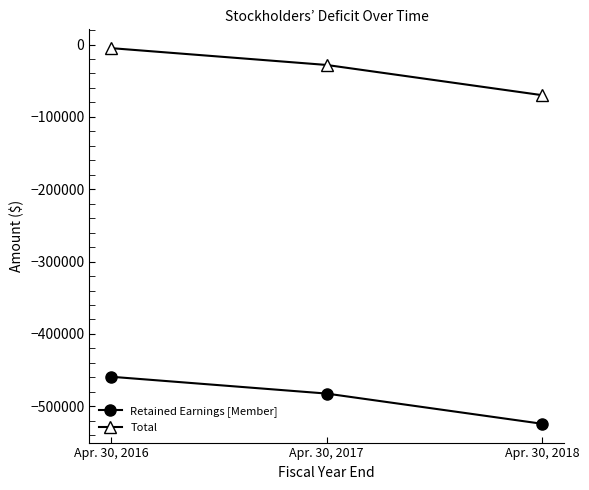

How many lines are shown in the chart?

2